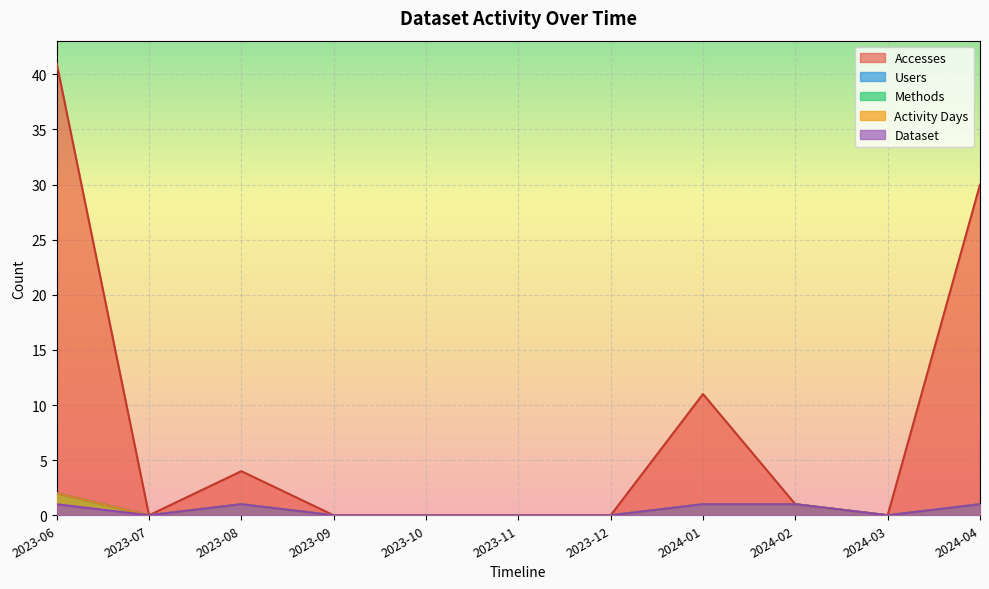

True or false: Users and Activity Days intersect in this chart.

False